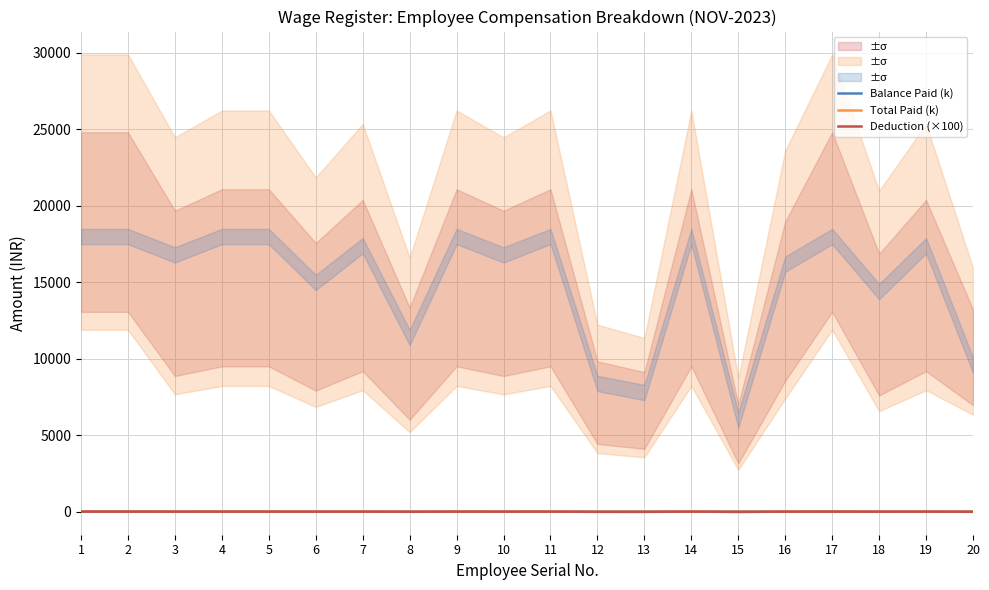

Does the chart display data point markers on the line(s)?

No